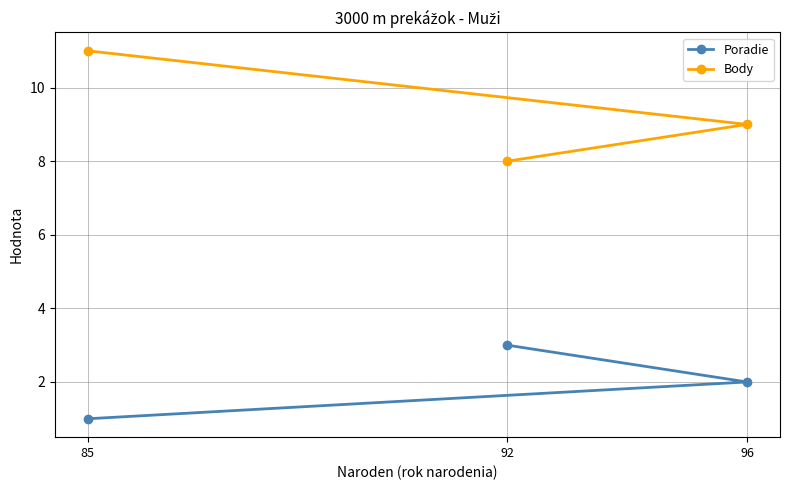

What is the smallest value displayed?

1